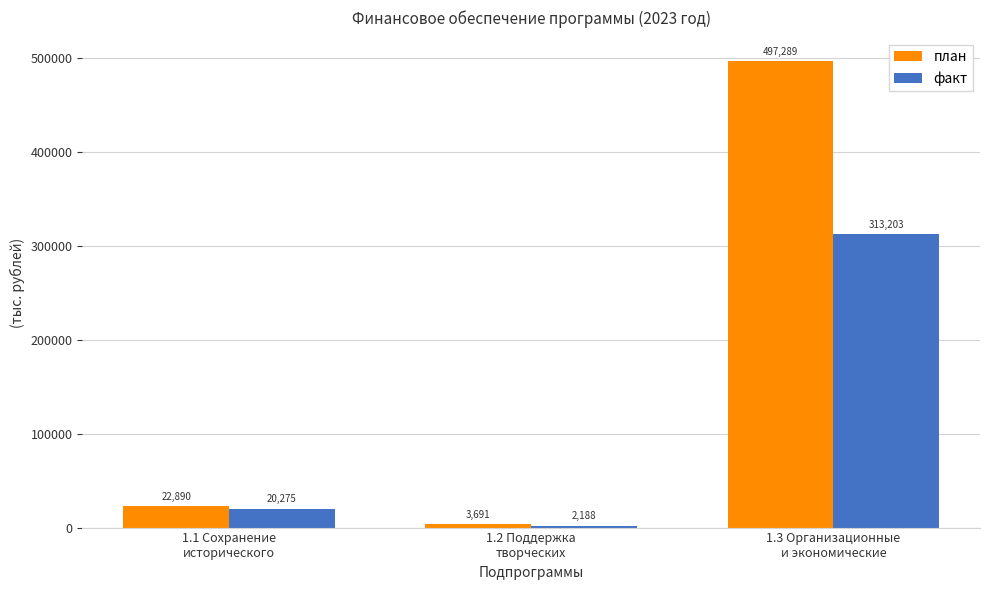

List the series in order of their peak value, highest first.

план, факт